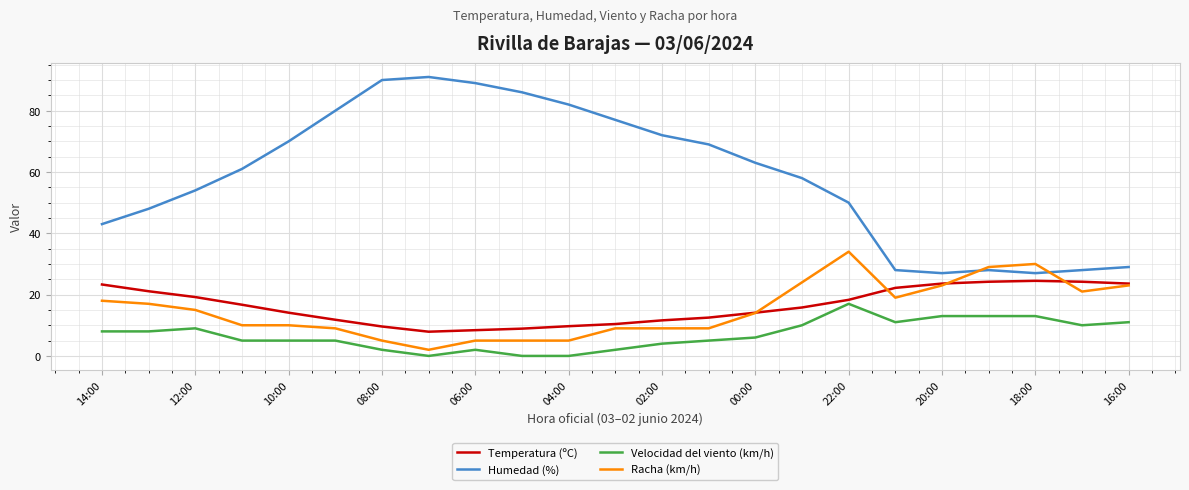

True or false: Velocidad del viento (km/h) and Humedad (%) cross at least once.

False